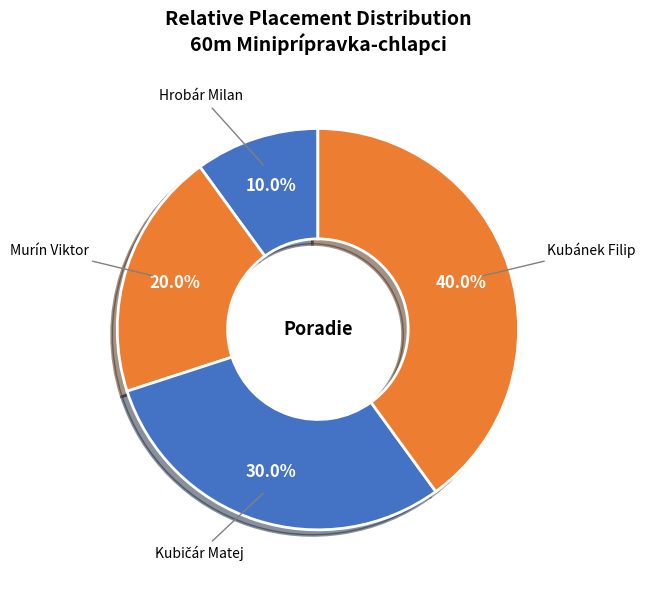

How much of the chart is everything except Hrobár Milan?

90.0%